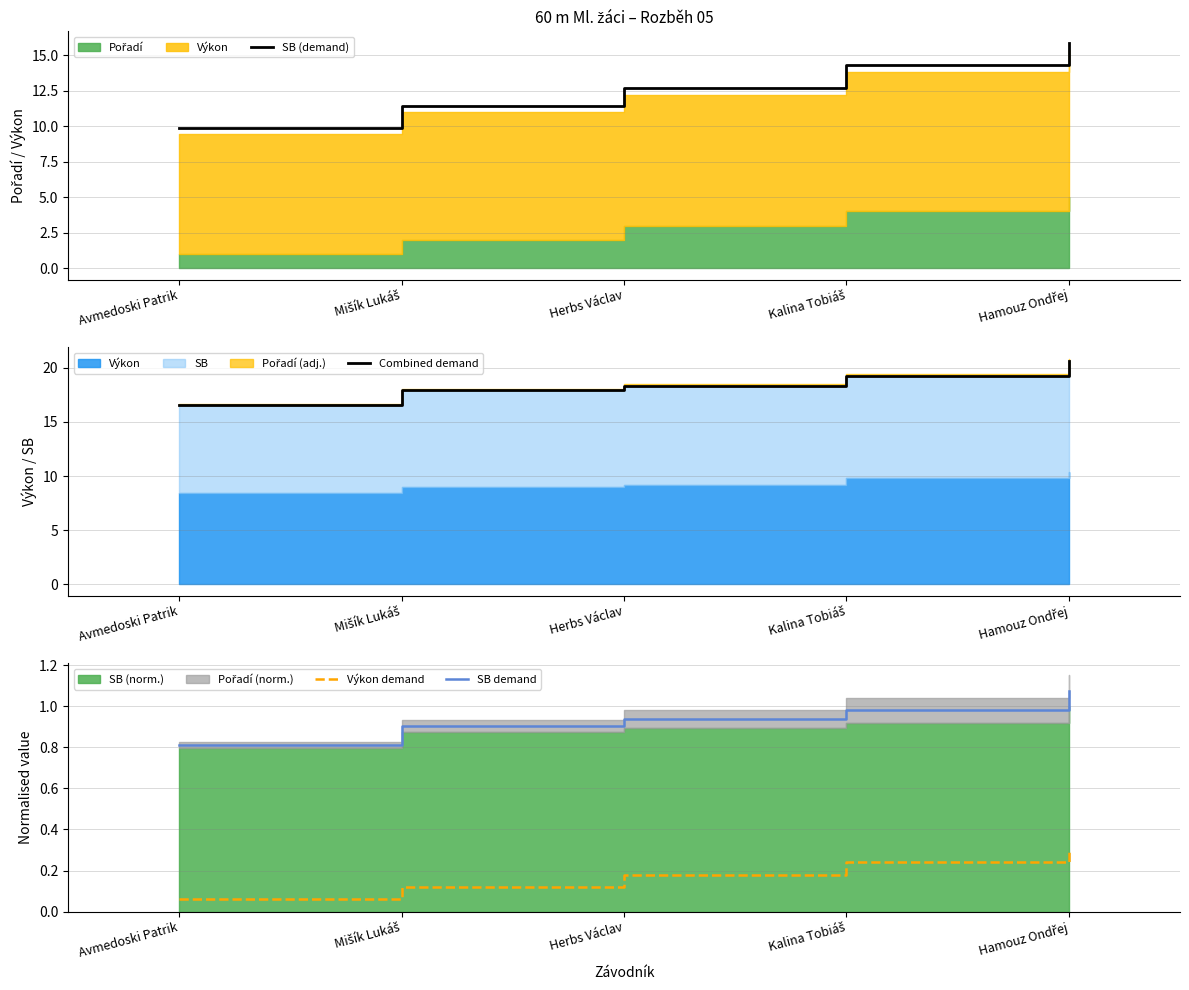

What is the value of the SB demand point at the 5th from the left?

1.1